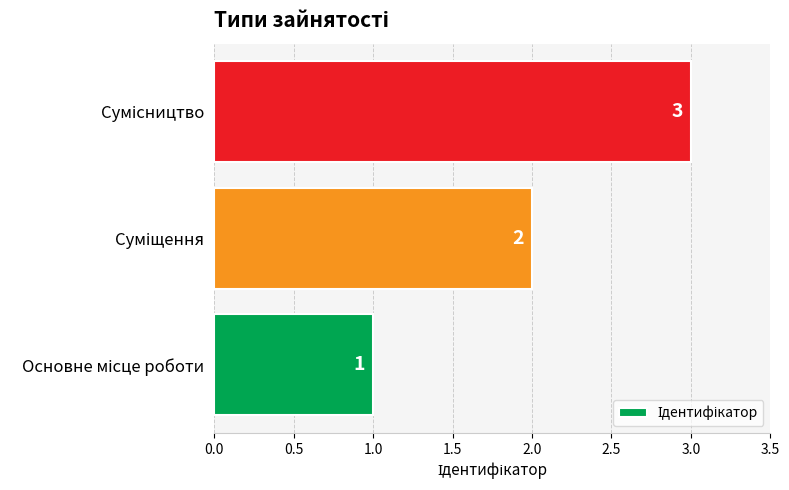

How many bars are there in total?

3